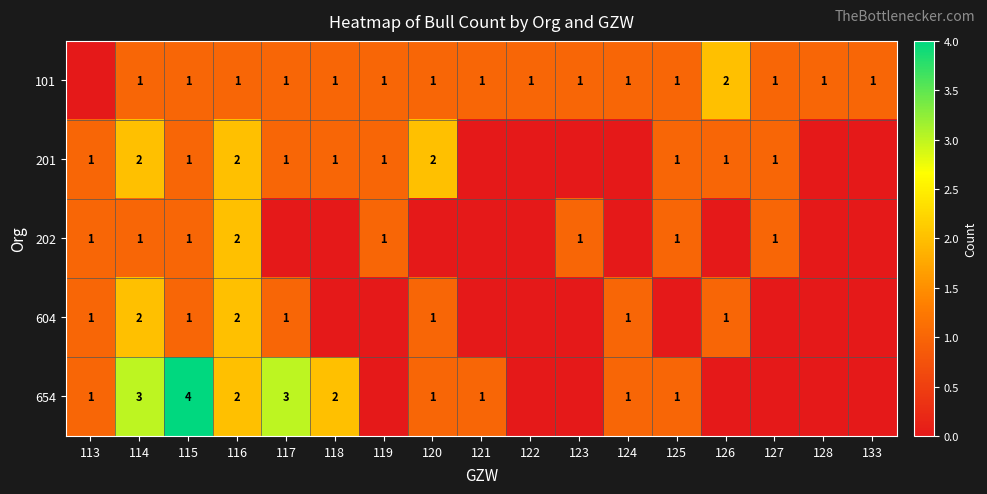

What is the total value across all series at 115?

8